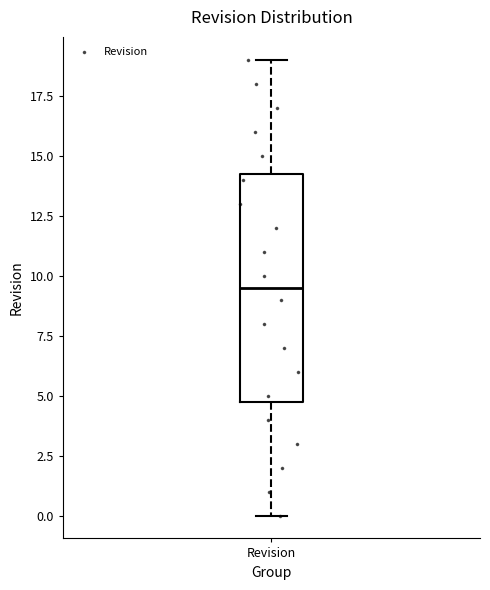

Transcribe this box plot: give where the median line is, the range the box spans, and where the two whiskers end, as read against the y-axis. The values are not printed on the chart, so give them approximately, as read against the axis.

median 9.5, box 5.0 to 14.5, whiskers 0.0 to 19.0